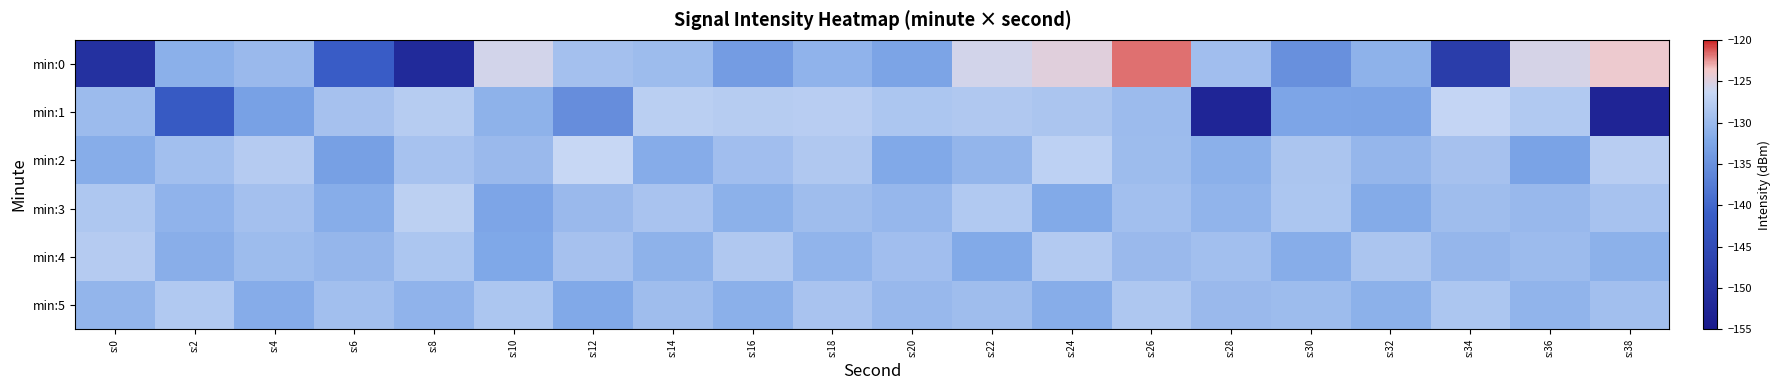

Reading right to left, transcribe all the data shown in this chart.

min:0: s:38=-124.0	s:36=-125.5	s:34=-147.8	s:32=-131.1	s:30=-135.1	s:28=-129.5	s:26=-121.7	s:24=-124.8	s:22=-125.7	s:20=-132.7	s:18=-130.8	s:16=-133.7	s:14=-129.8	s:12=-129.2	s:10=-125.6	s:8=-151.5	s:6=-141.4	s:4=-130.0	s:2=-131.3	s:0=-150.2
min:1: s:38=-152.7	s:36=-128.2	s:34=-126.6	s:32=-132.7	s:30=-132.6	s:28=-152.6	s:26=-129.9	s:24=-128.6	s:22=-128.3	s:20=-128.6	s:18=-127.5	s:16=-127.7	s:14=-127.5	s:12=-135.4	s:10=-131.0	s:8=-127.8	s:6=-129.1	s:4=-133.1	s:2=-142.0	s:0=-129.9
min:2: s:38=-127.6	s:36=-132.8	s:34=-129.1	s:32=-130.4	s:30=-128.7	s:28=-131.3	s:26=-129.8	s:24=-127.2	s:22=-130.6	s:20=-132.1	s:18=-128.3	s:16=-129.5	s:14=-131.7	s:12=-126.4	s:10=-130.1	s:8=-128.9	s:6=-133.2	s:4=-127.8	s:2=-129.3	s:0=-131.5
min:3: s:38=-128.9	s:36=-130.2	s:34=-129.6	s:32=-131.8	s:30=-128.5	s:28=-130.7	s:26=-129.4	s:24=-132.0	s:22=-128.1	s:20=-130.3	s:18=-129.7	s:16=-131.1	s:14=-128.8	s:12=-130.0	s:10=-132.5	s:8=-127.3	s:6=-131.6	s:4=-129.2	s:2=-130.9	s:0=-128.4
min:4: s:38=-131.2	s:36=-129.9	s:34=-130.4	s:32=-128.7	s:30=-131.6	s:28=-129.3	s:26=-130.1	s:24=-128.0	s:22=-131.9	s:20=-129.5	s:18=-130.8	s:16=-128.3	s:14=-131.0	s:12=-129.1	s:10=-132.3	s:8=-128.6	s:6=-130.5	s:4=-129.8	s:2=-131.4	s:0=-127.9
min:5: s:38=-129.4	s:36=-130.7	s:34=-128.6	s:32=-131.1	s:30=-129.8	s:28=-130.0	s:26=-128.4	s:24=-131.5	s:22=-129.6	s:20=-130.2	s:18=-128.8	s:16=-131.3	s:14=-129.7	s:12=-132.1	s:10=-128.5	s:8=-130.9	s:6=-129.3	s:4=-131.7	s:2=-128.2	s:0=-130.6